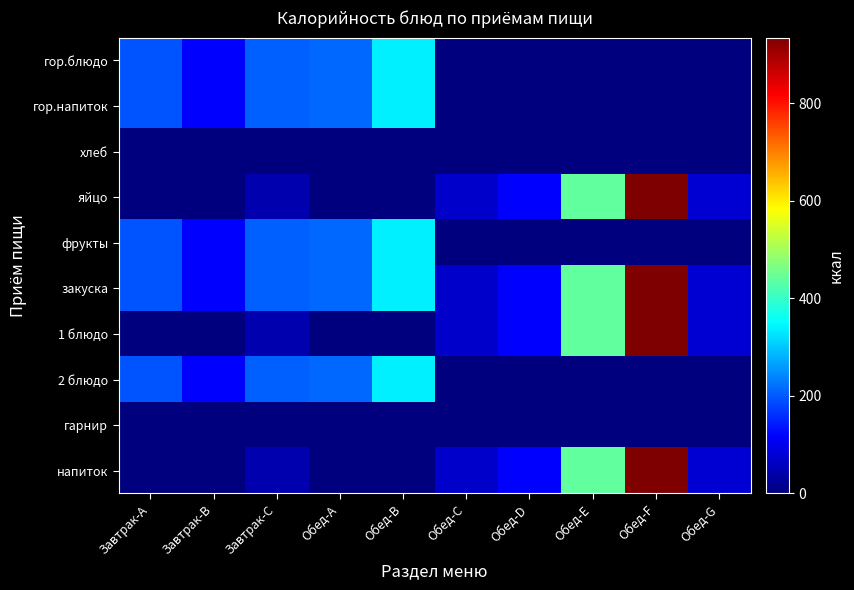

List the series in order of their peak value, highest first.

яйцо, закуска, 1 блюдо, напиток, гор.блюдо, гор.напиток, фрукты, 2 блюдо, хлеб, гарнир